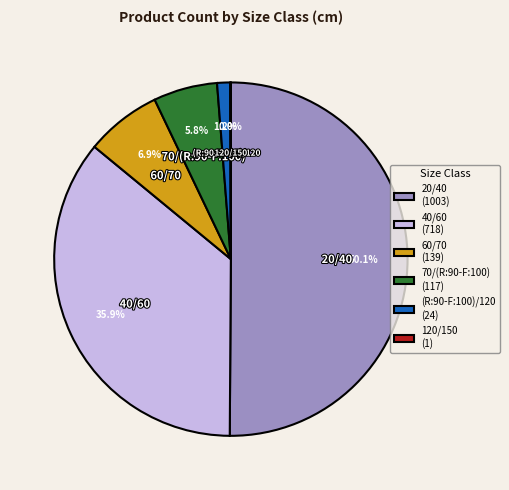

Does (R:90-F:100)/120 represent more than half of the total?

No